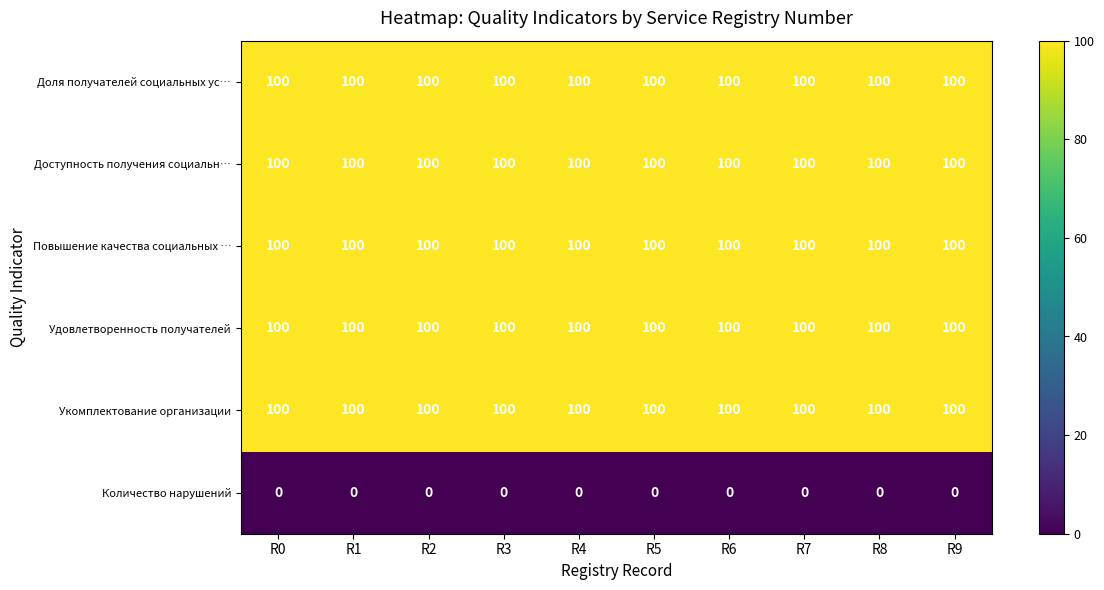

What is the sum of all Укомплектование организации values?

1000